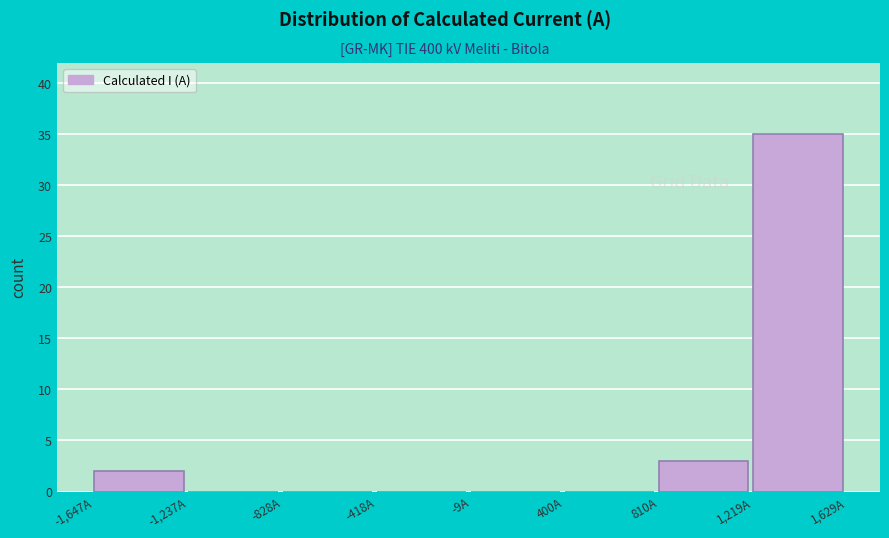

Over which range of the x-axis is the bar tallest?

1200 to 1650